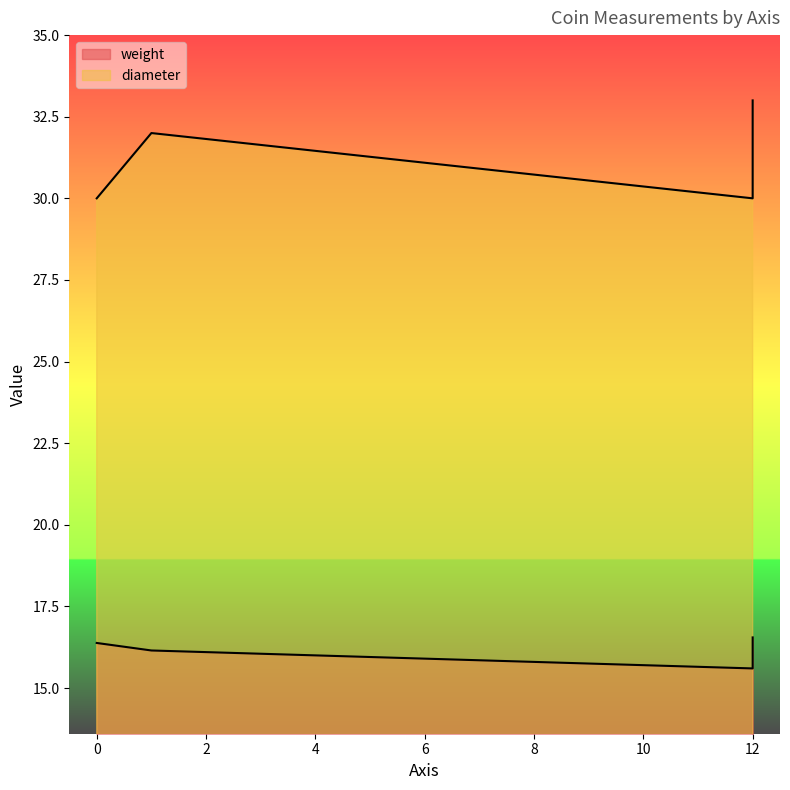

What is the spread (max minus min) of values at ?

13.6